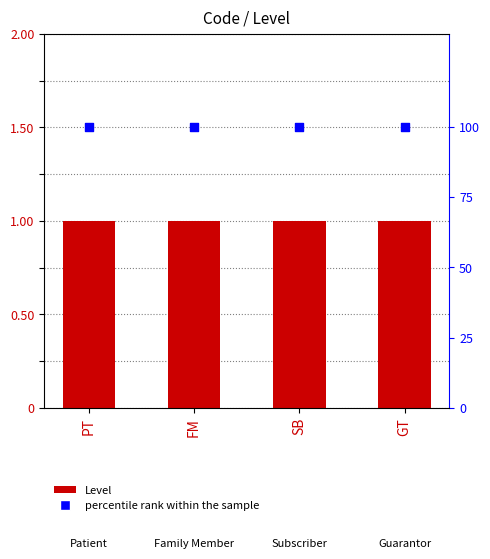

Which series has the largest Y range (max minus min)?

Level